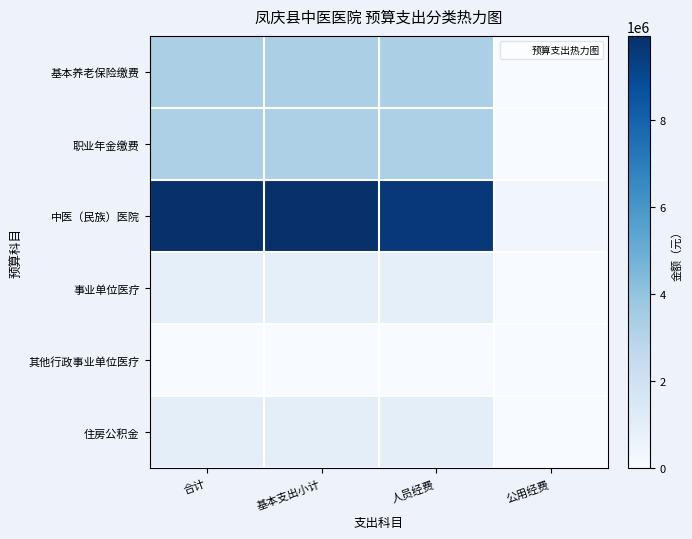

At which category does the chart reach its minimum across all series?

公用经费